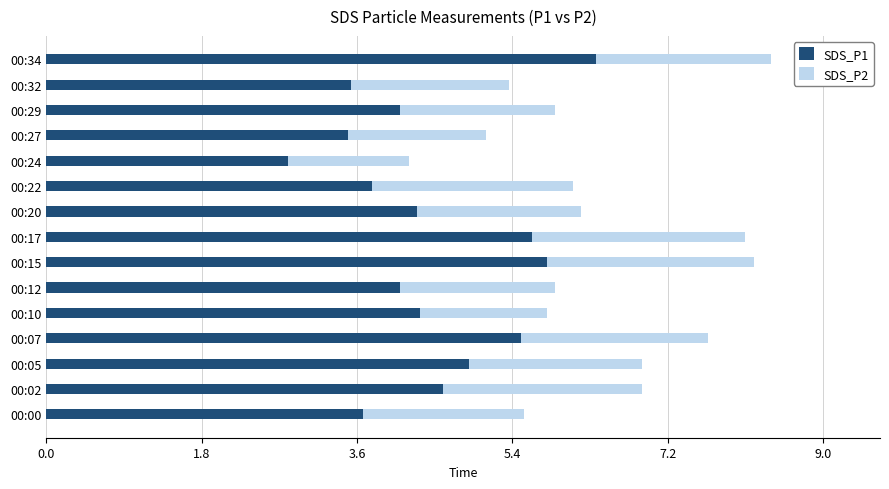

What is the sum of all SDS_P1 values?

66.9